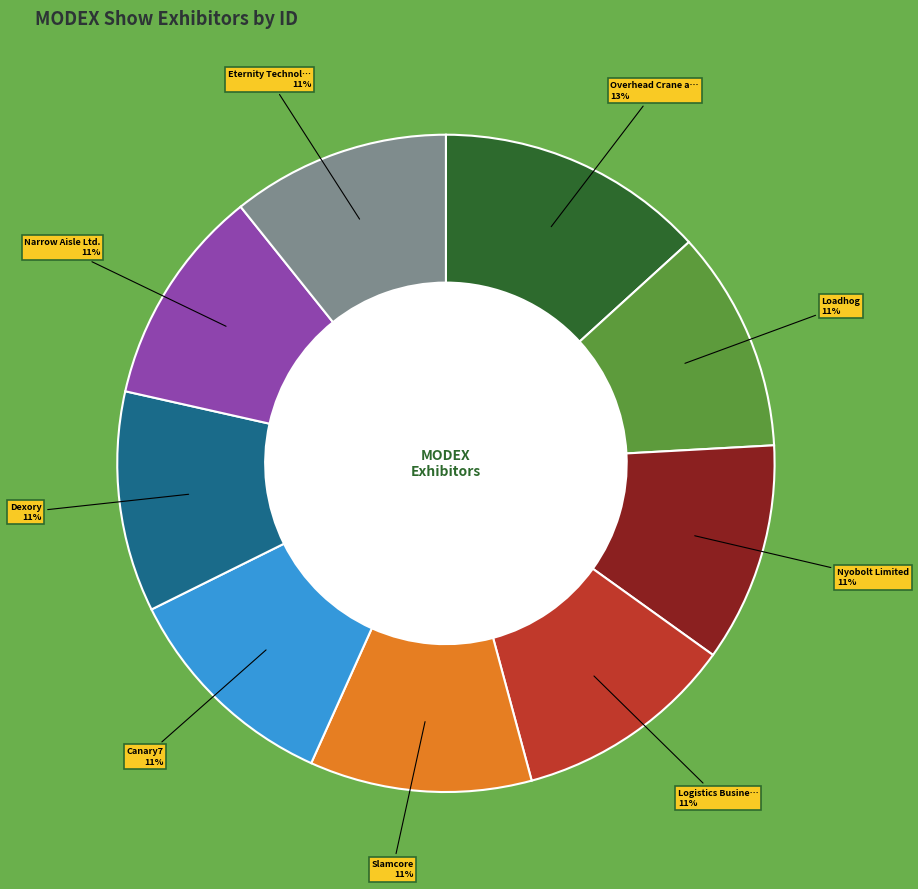

Is there any slice that represents more than half of the pie?

No